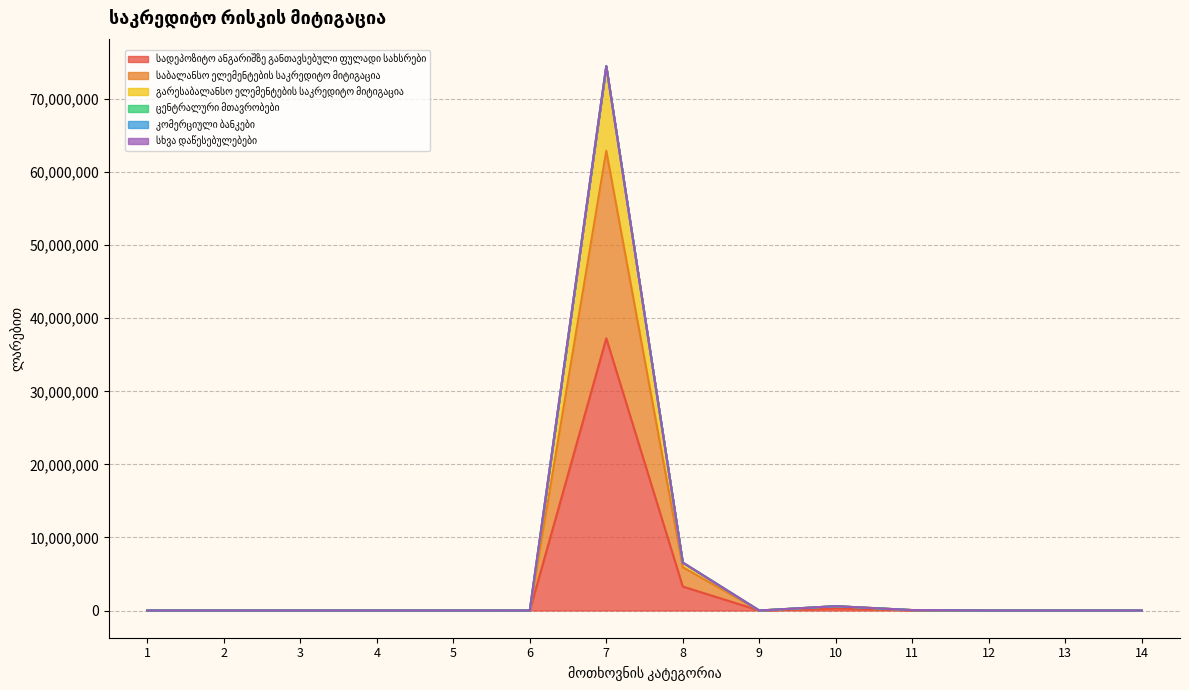

Is it true that გარესაბალანსო ელემენტების საკრედიტო მიტიგაცია equals 51078028.8 at 5?

False